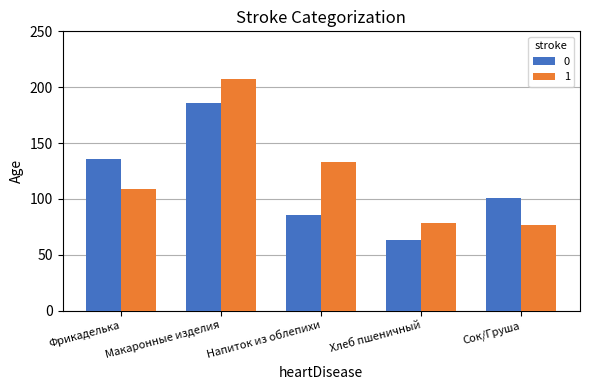

At which label is 0 closest to 124?

Фрикаделька